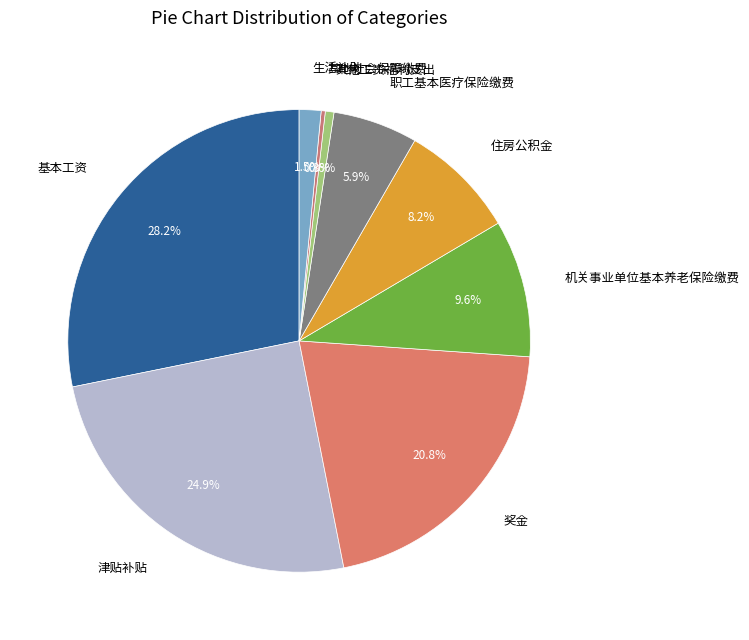

Which has a higher value, 机关事业单位基本养老保险缴费 or 津贴补贴?

津贴补贴